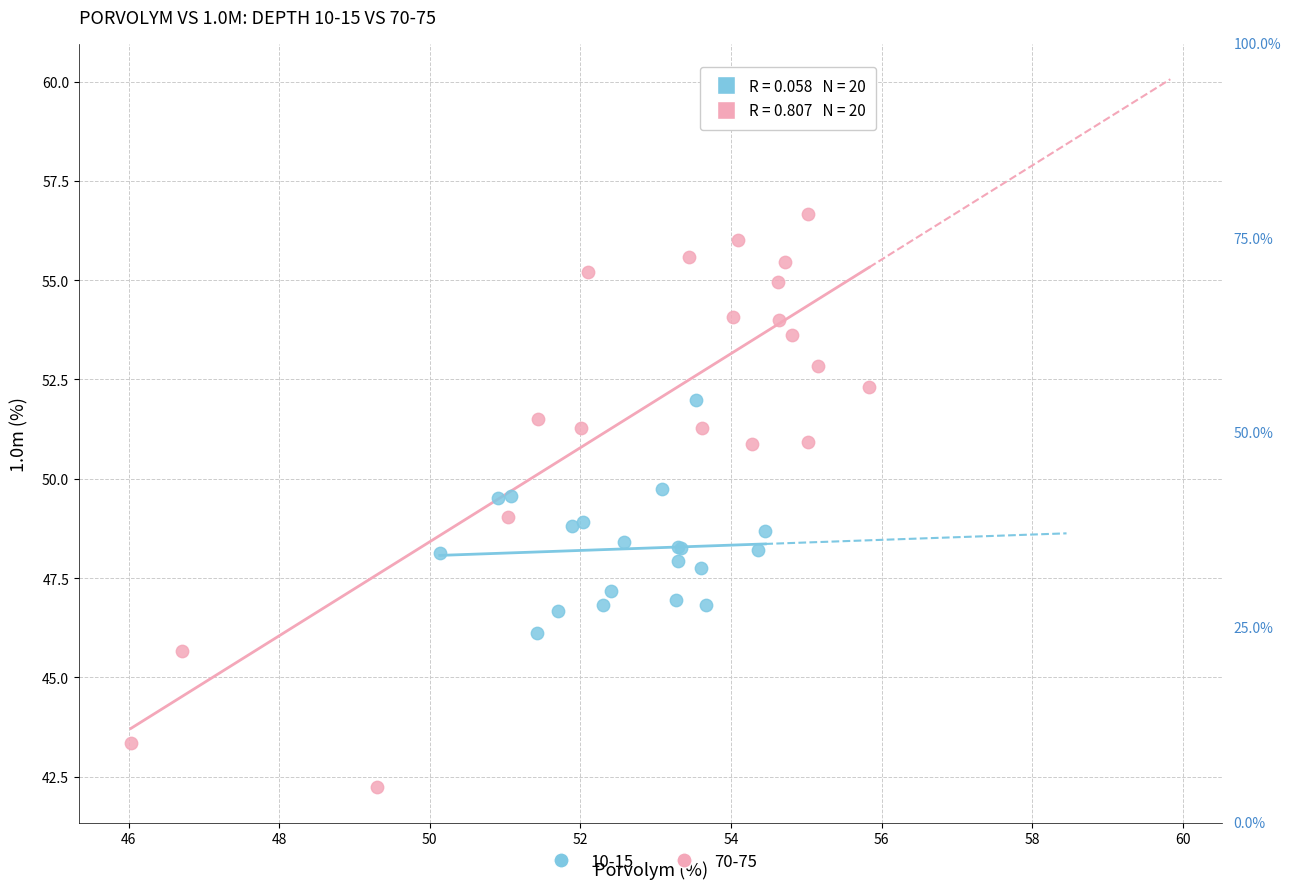

Which series has the largest Y range (max minus min)?

70-75